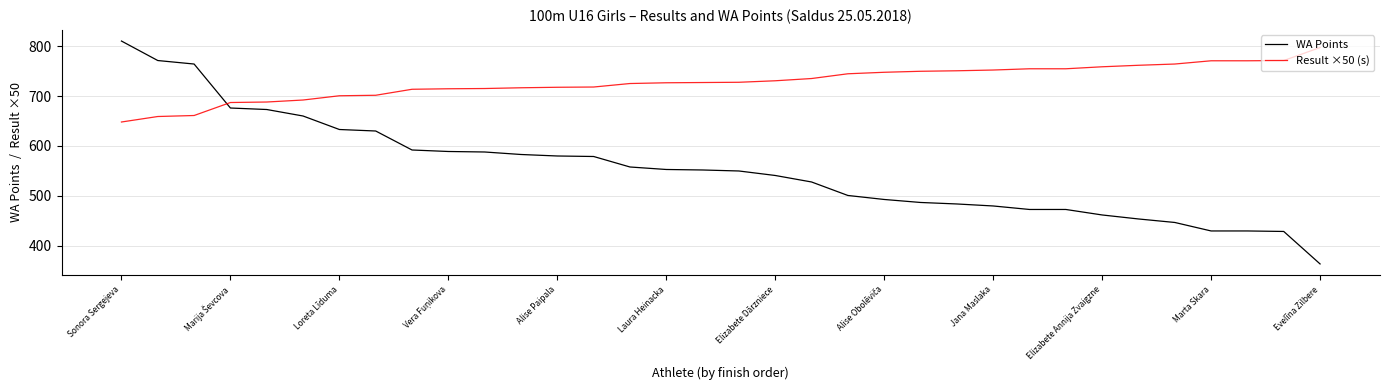

Rank the series by their average value, from lowest to highest.

WA Points, Result ×50 (s)